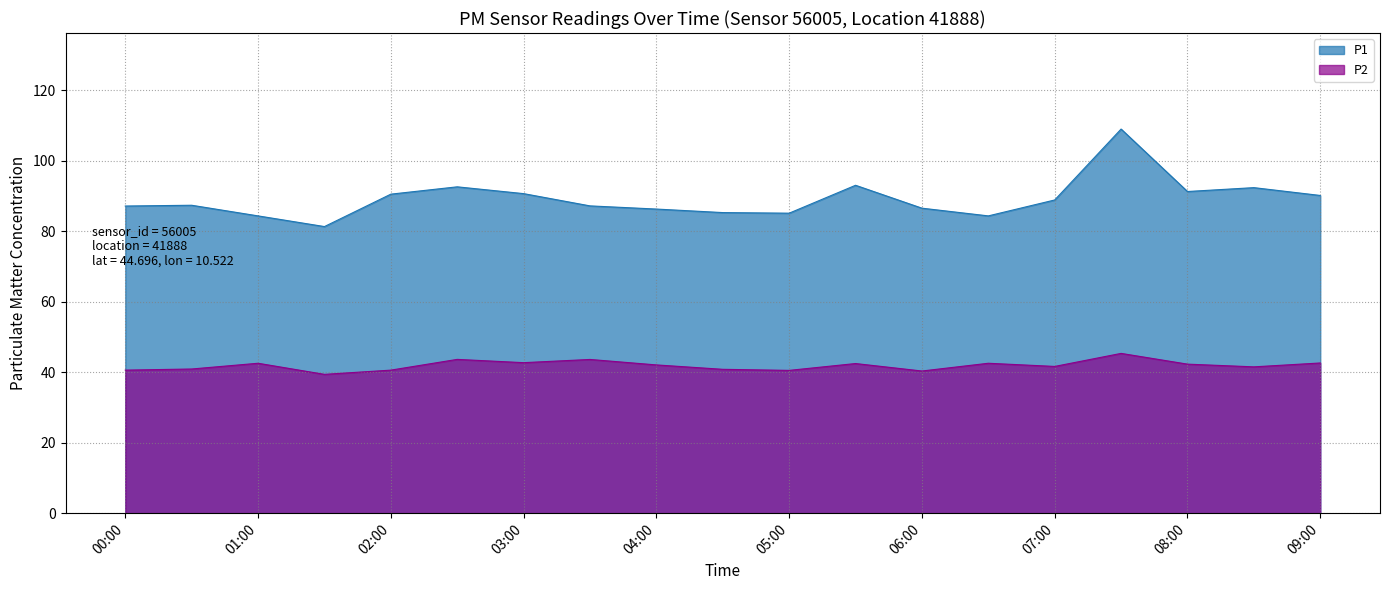

What is the label of the 15th point from the left?

07:00